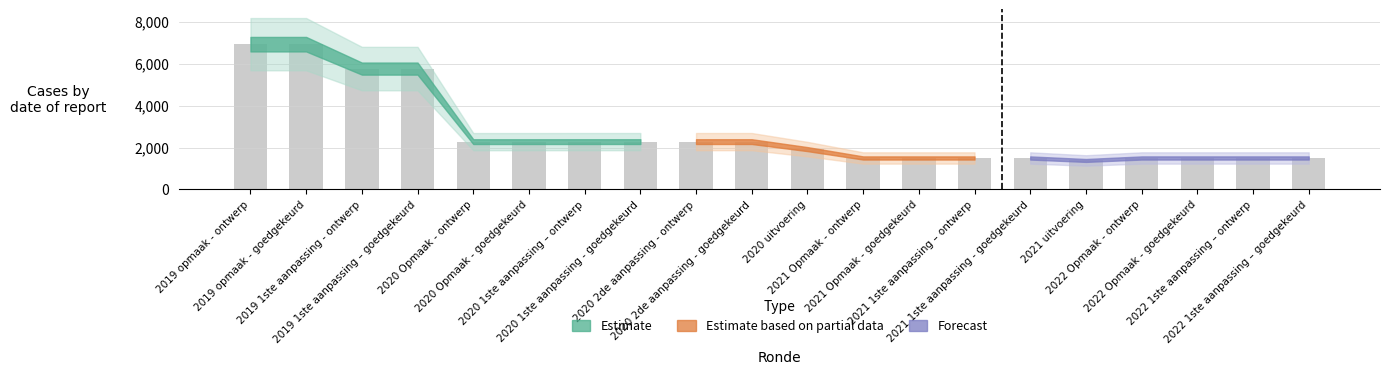

What is the greatest value displayed?

6930